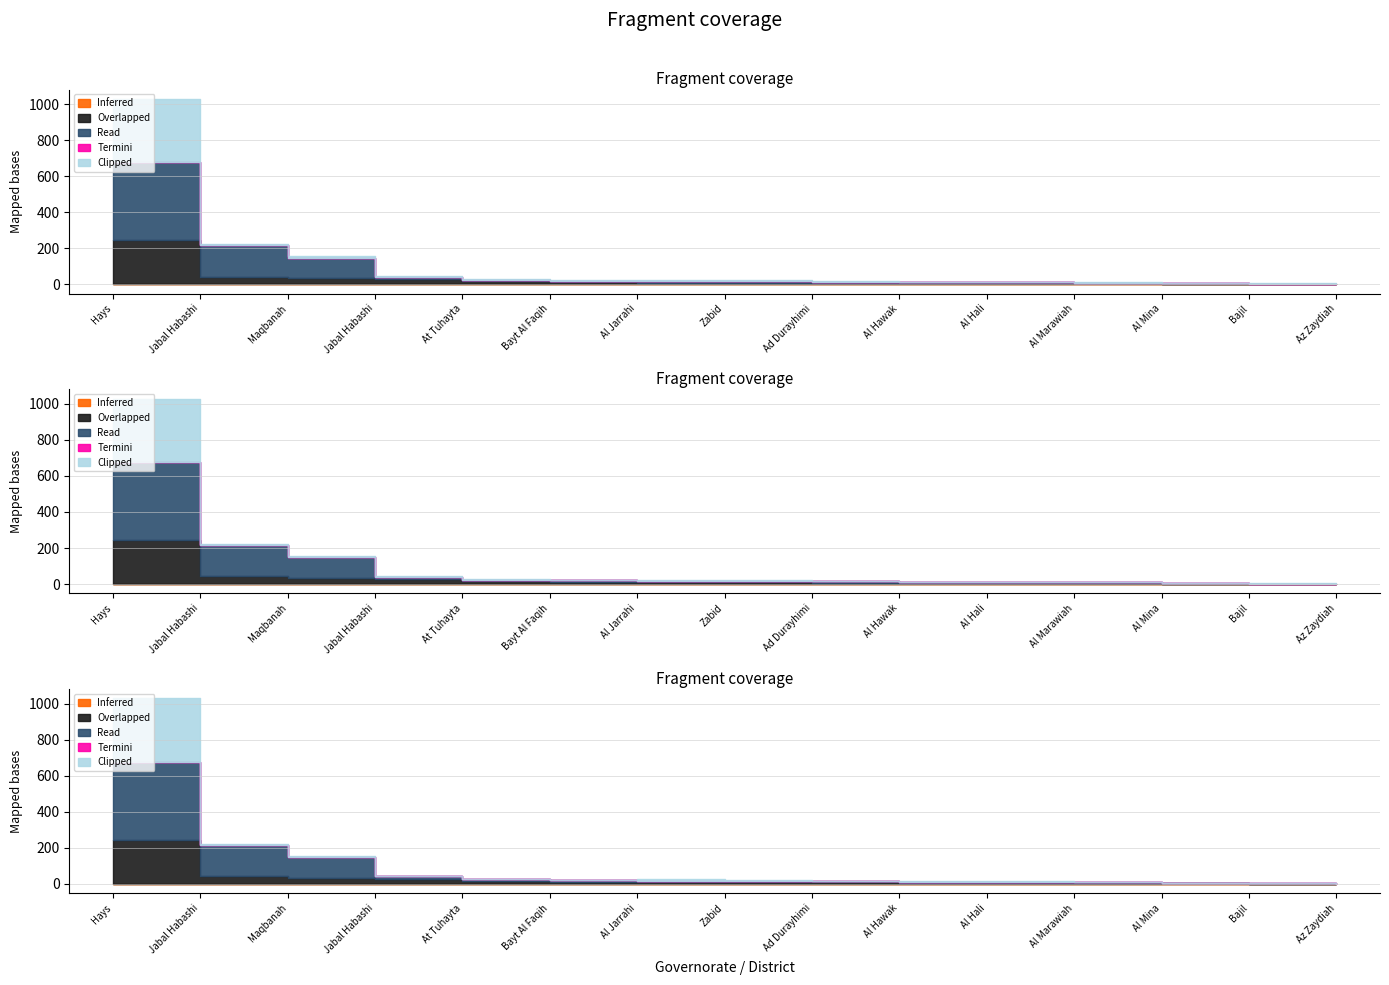

What is the spread (max minus min) of values at Zabid?

9